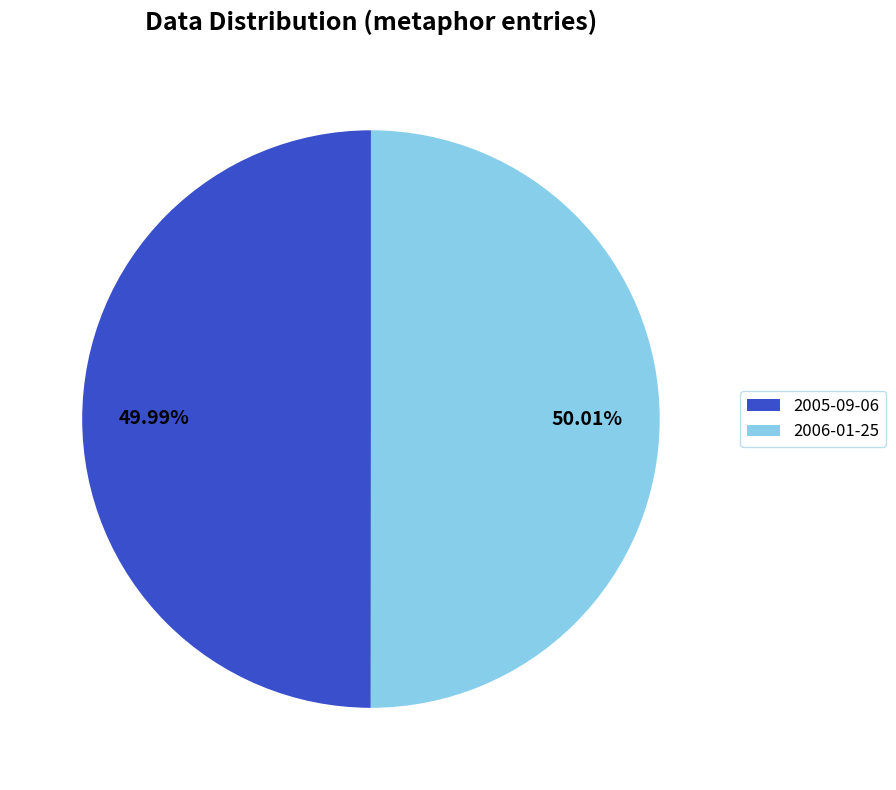

To the nearest percent, what is the average slice percentage?

50%